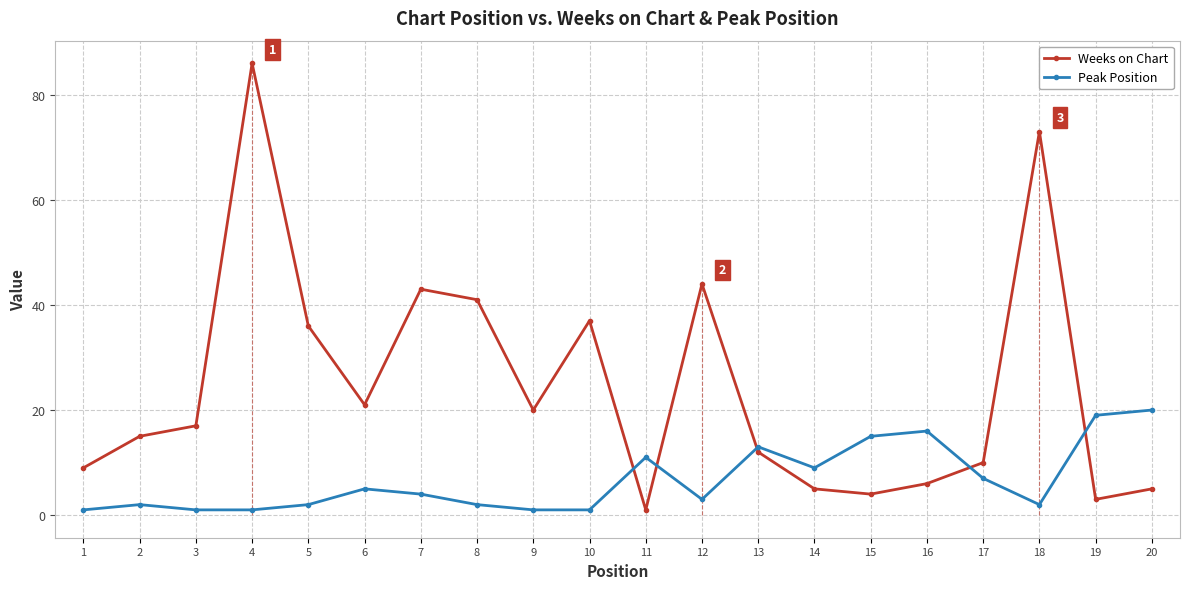

What is the sum of all Weeks on Chart values?

488